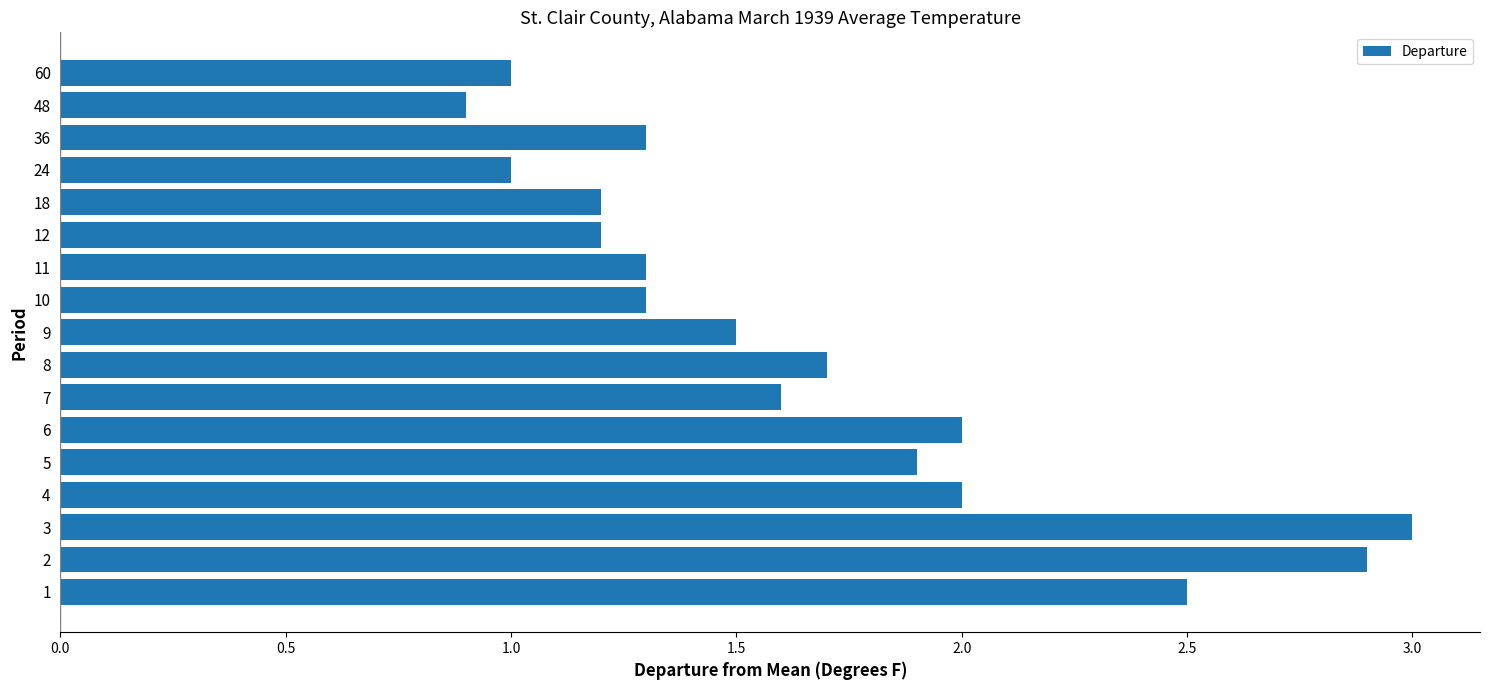

What is the maximum value shown in the chart?

3.0